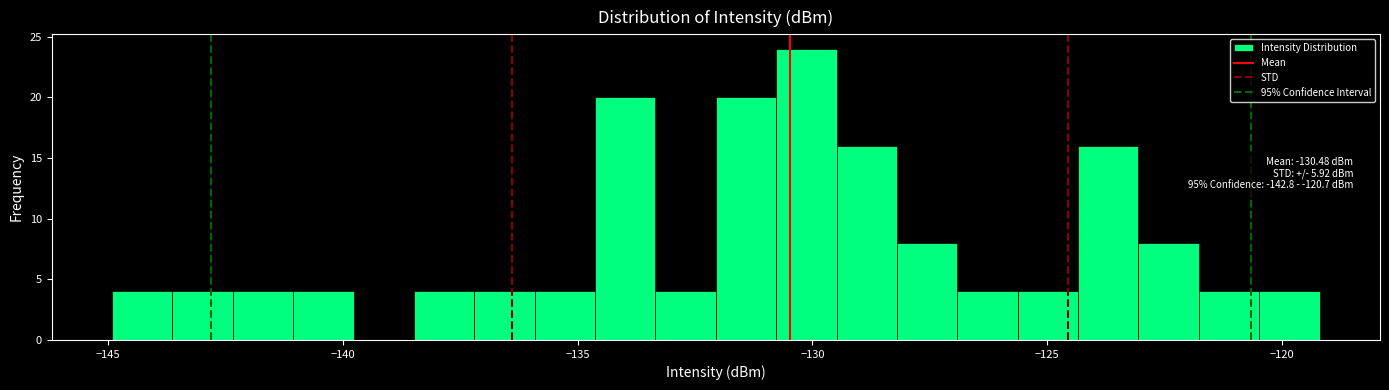

Read against the x-axis, roughly where is the centre of the tallest bar?

-130.0